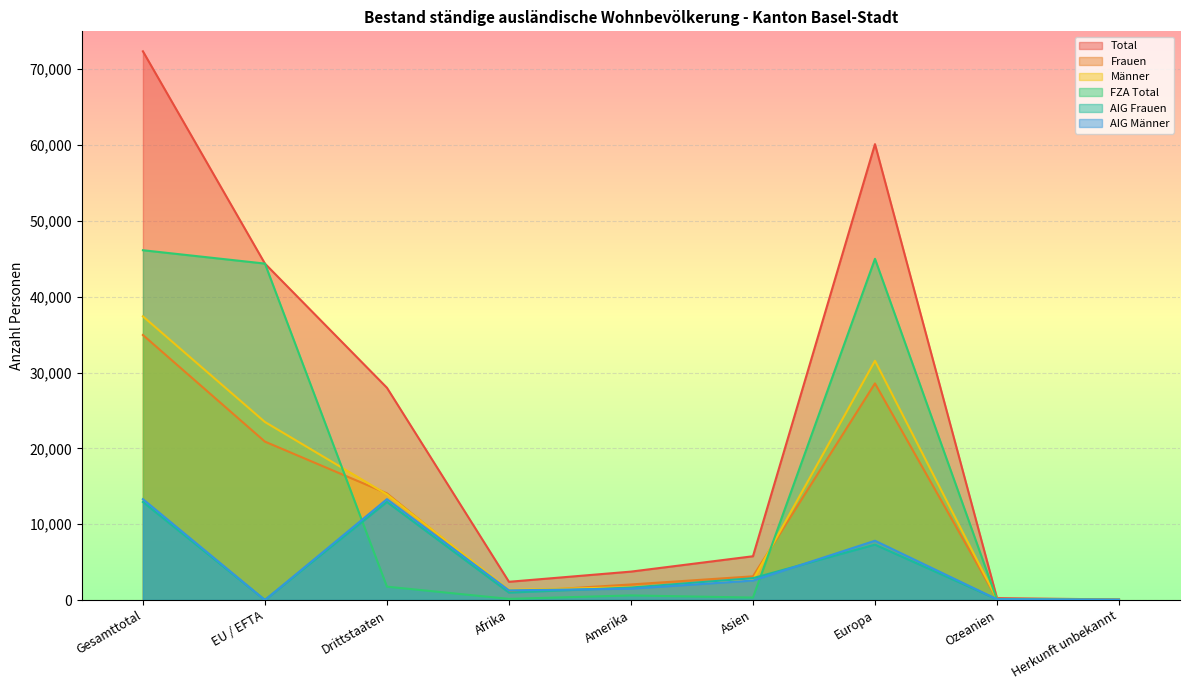

Reading left to right, extract all data points from this chart.

Total: 72365	44370	27995	2404	3746	5773	60122	247	73
Frauen: 34953	20891	14062	1059	2052	3124	28568	123	27
Männer: 37412	23479	13933	1345	1694	2649	31554	124	46
FZA Total: 46131	44370	1761	148	606	322	45000	53	2
AIG Frauen: 12931	0	12931	979	1647	2883	7303	93	26
AIG Männer: 13303	0	13303	1277	1493	2568	7819	101	45